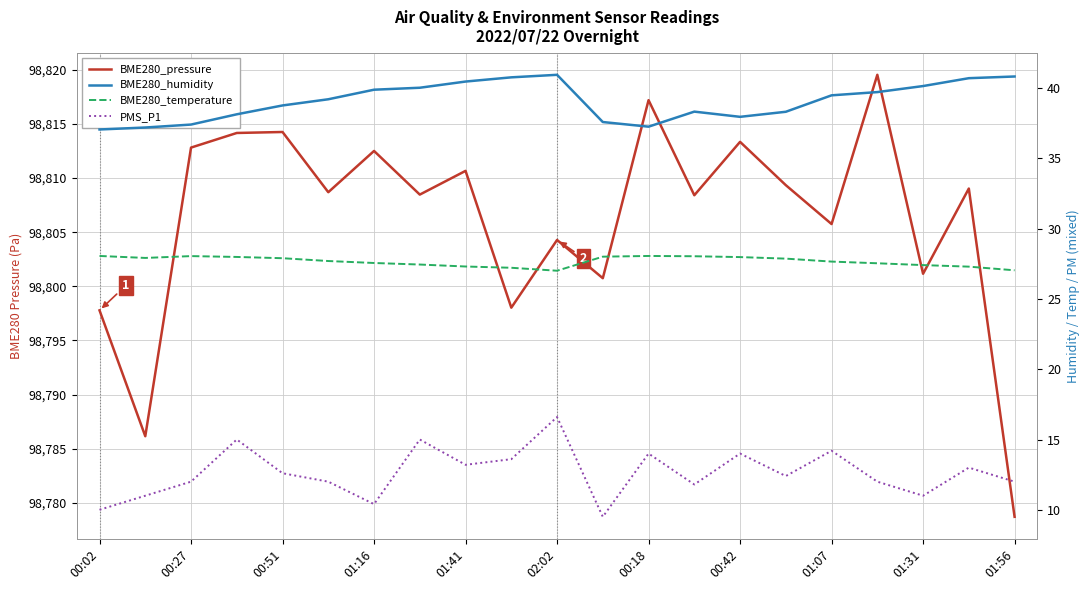

What position from the left is 00:42?

8